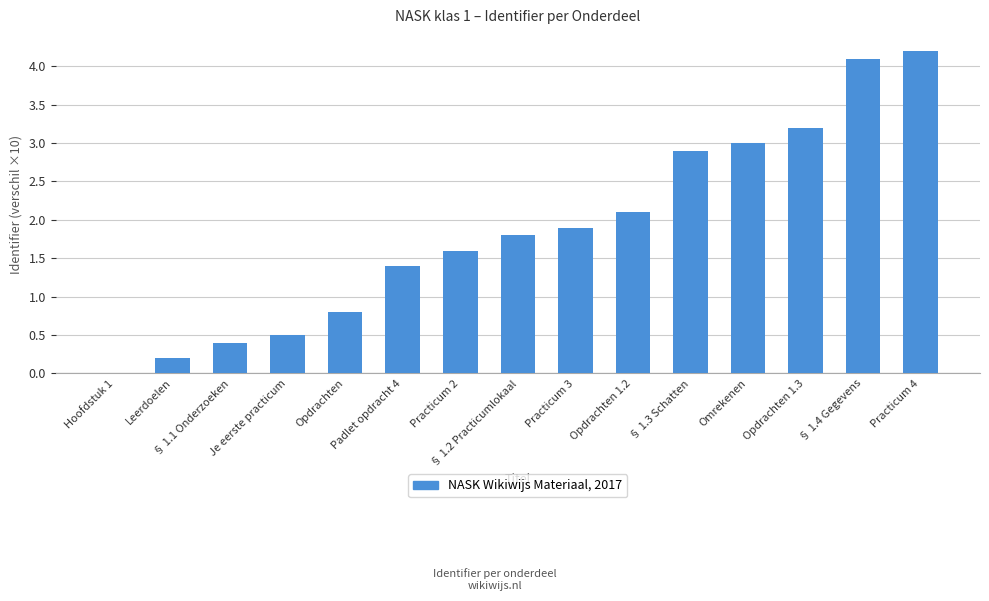

Reading right to left, extract all data points from this chart.

Practicum 4=4.2	§ 1.4 Gegevens=4.1	Opdrachten 1.3=3.2	Omrekenen=3.0	§ 1.3 Schatten=2.9	Opdrachten 1.2=2.1	Practicum 3=1.9	§ 1.2 Practicumlokaal=1.8	Practicum 2=1.6	Padlet opdracht 4=1.4	Opdrachten=0.8	Je eerste practicum=0.5	§ 1.1 Onderzoeken=0.4	Leerdoelen=0.2	Hoofdstuk 1=0.0